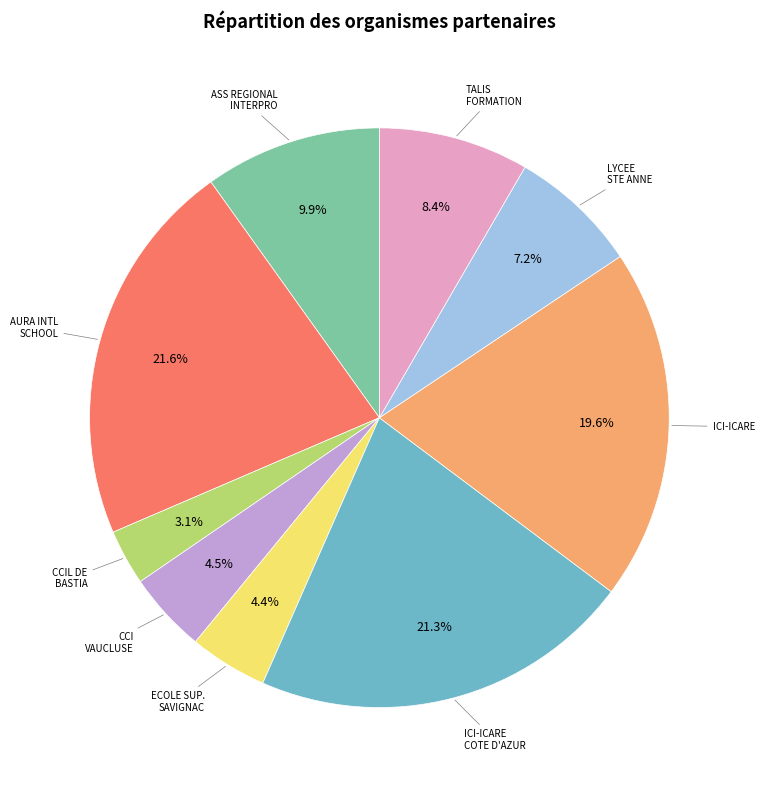

Is there a majority slice in this chart?

No